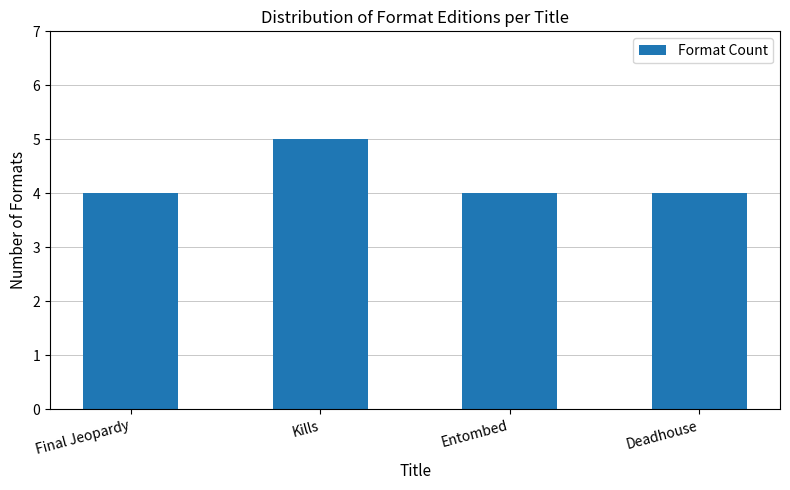

What is the sum of the values at Final Jeopardy and Kills?

9